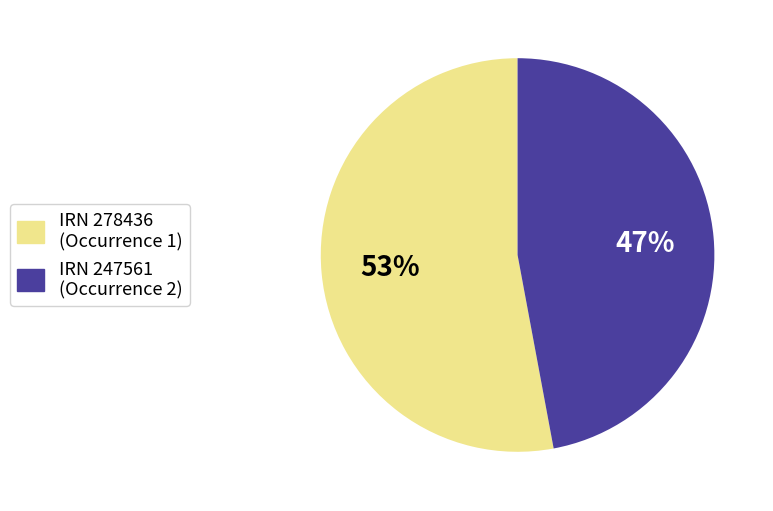

To the nearest percent, what is the difference between the largest and smallest slice percentages?

6%